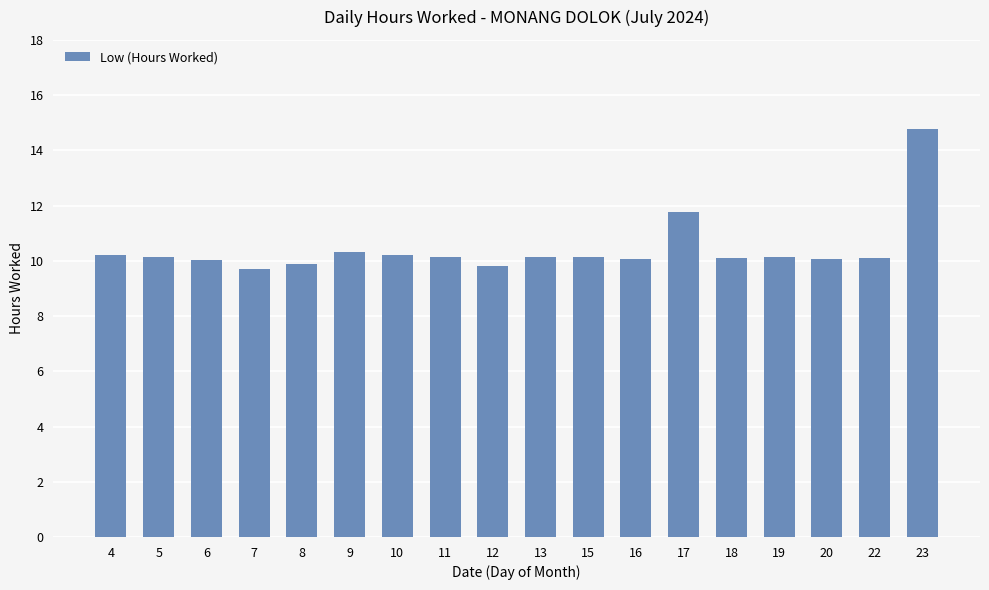

What is the value of the 3rd bar from the left?

10.0